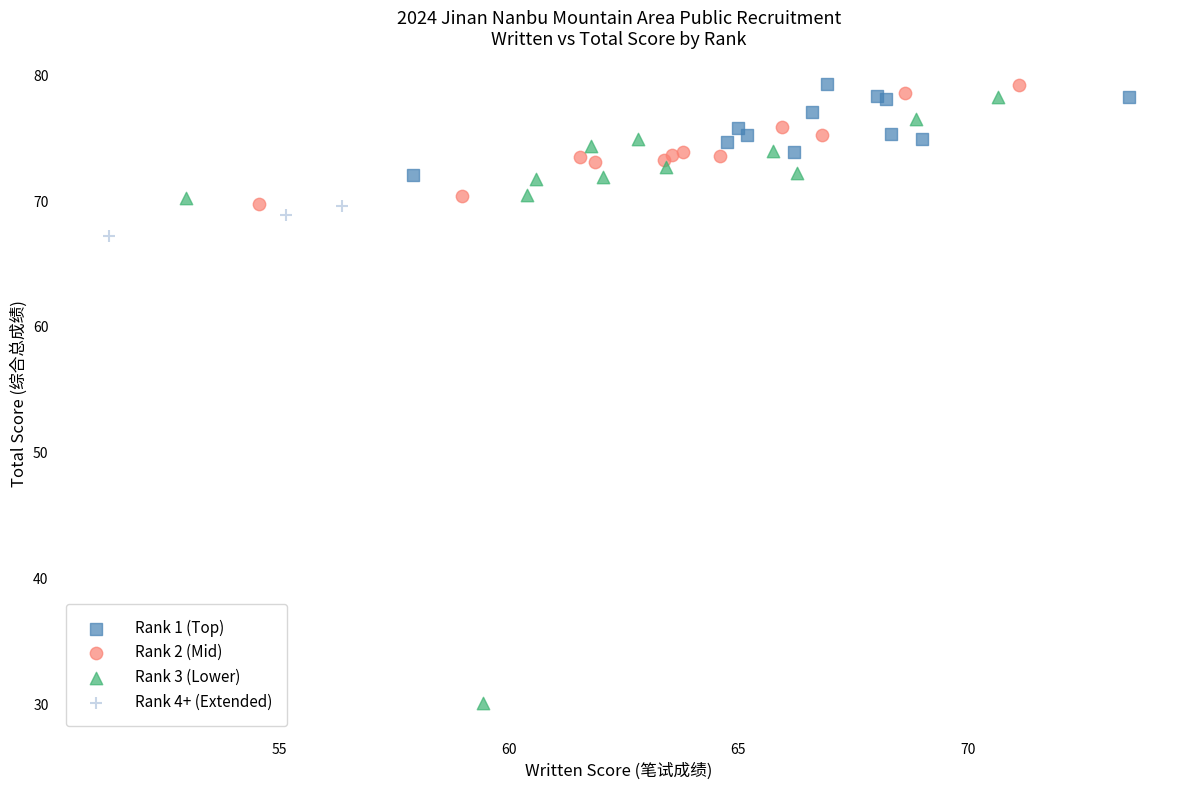

Which series has the largest Y range (max minus min)?

Rank 3 (Lower)